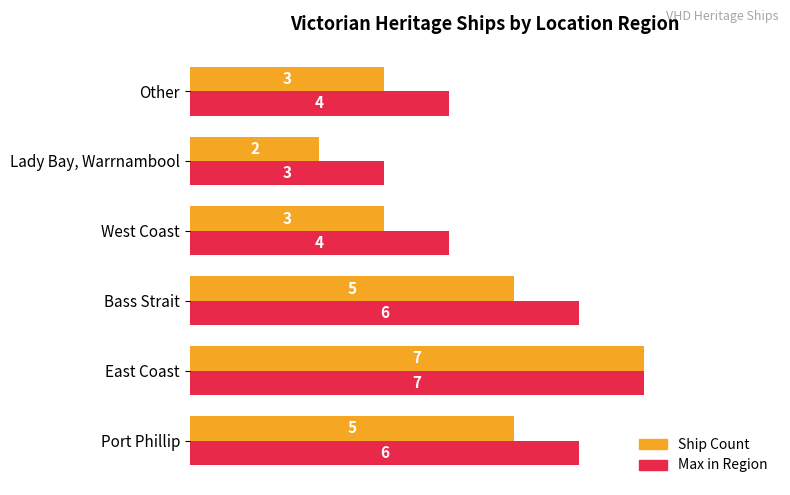

What is the difference between the maximum and minimum values in the Max in Region series?

4